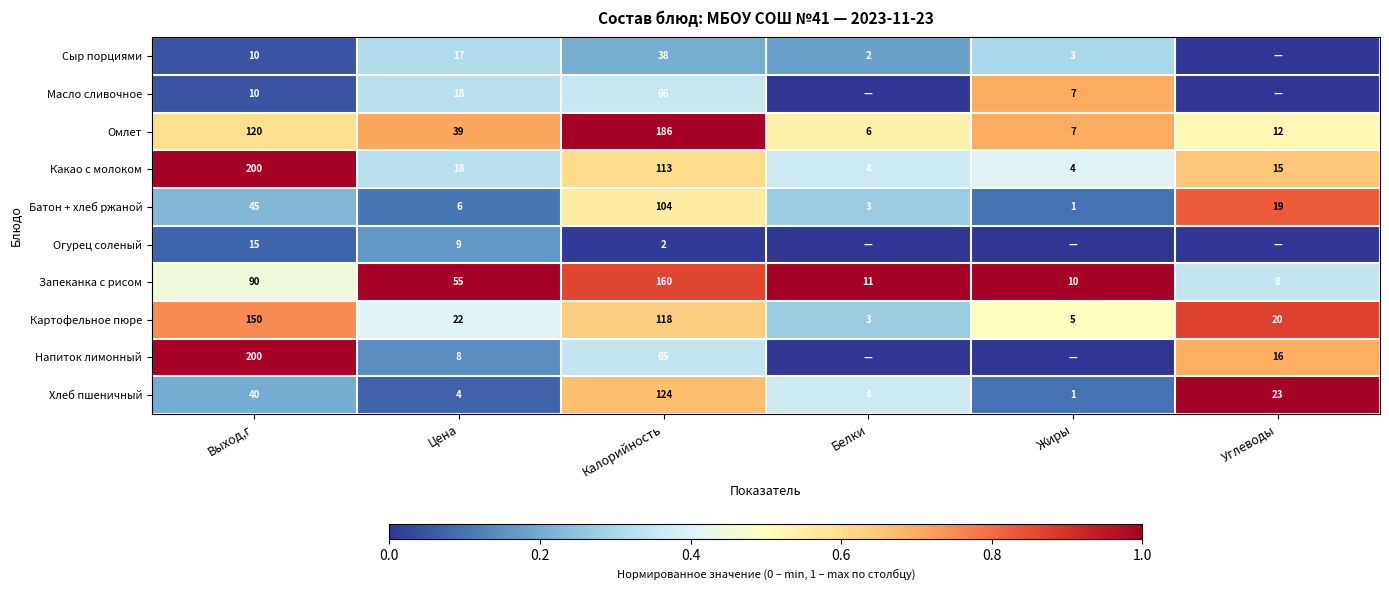

What is the difference between the Напиток лимонный values at Цена and Выход,г?

192